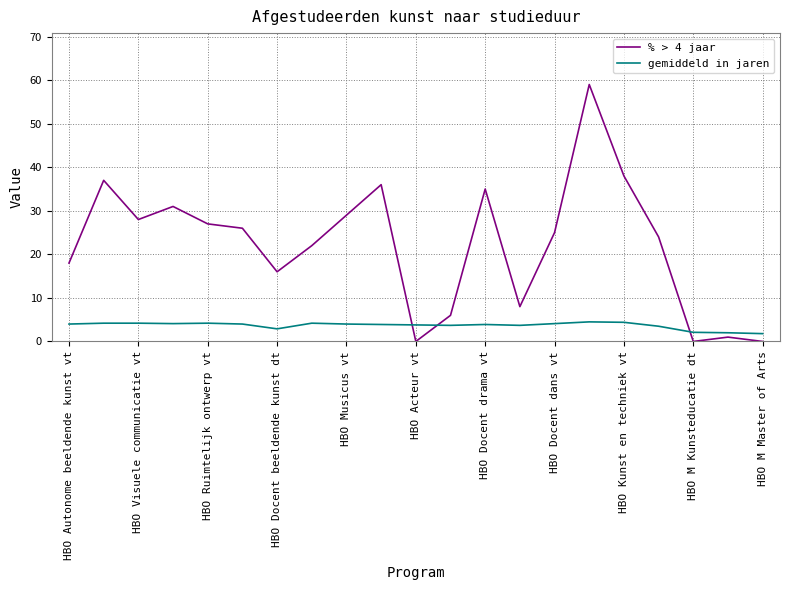

Rank the series by their average value, from lowest to highest.

gemiddeld in jaren, % > 4 jaar